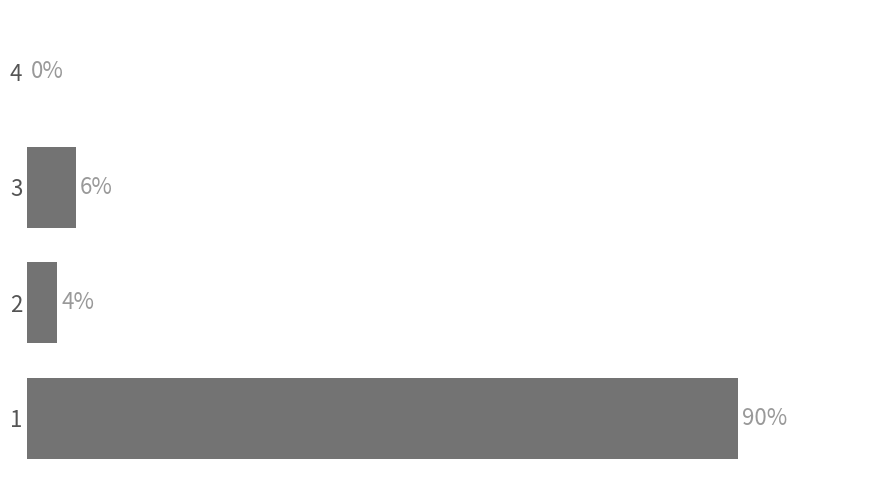

Are the bars horizontal?

Yes